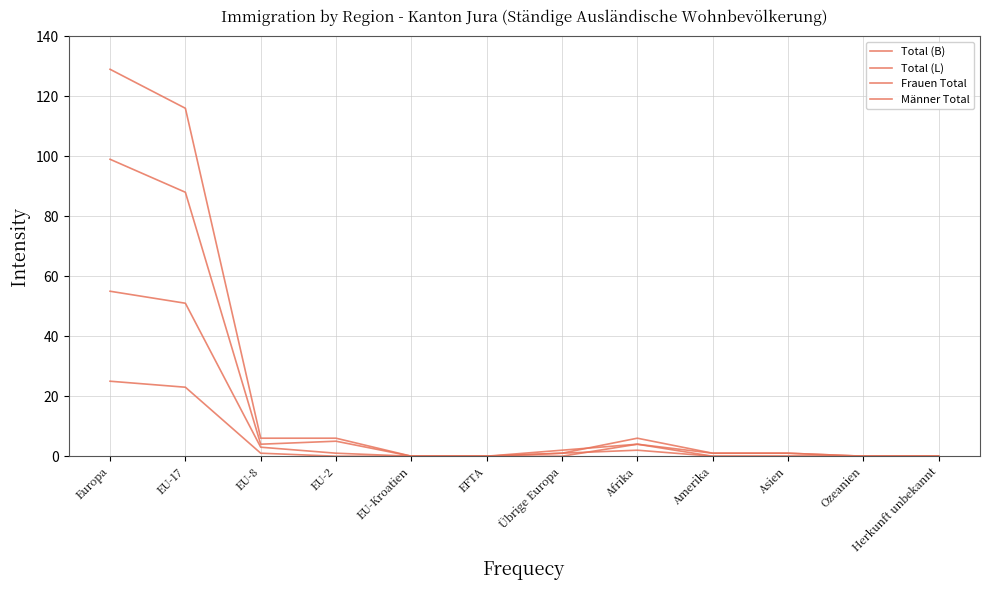

True or false: Total (B) has more than 0 interior local peaks.

True